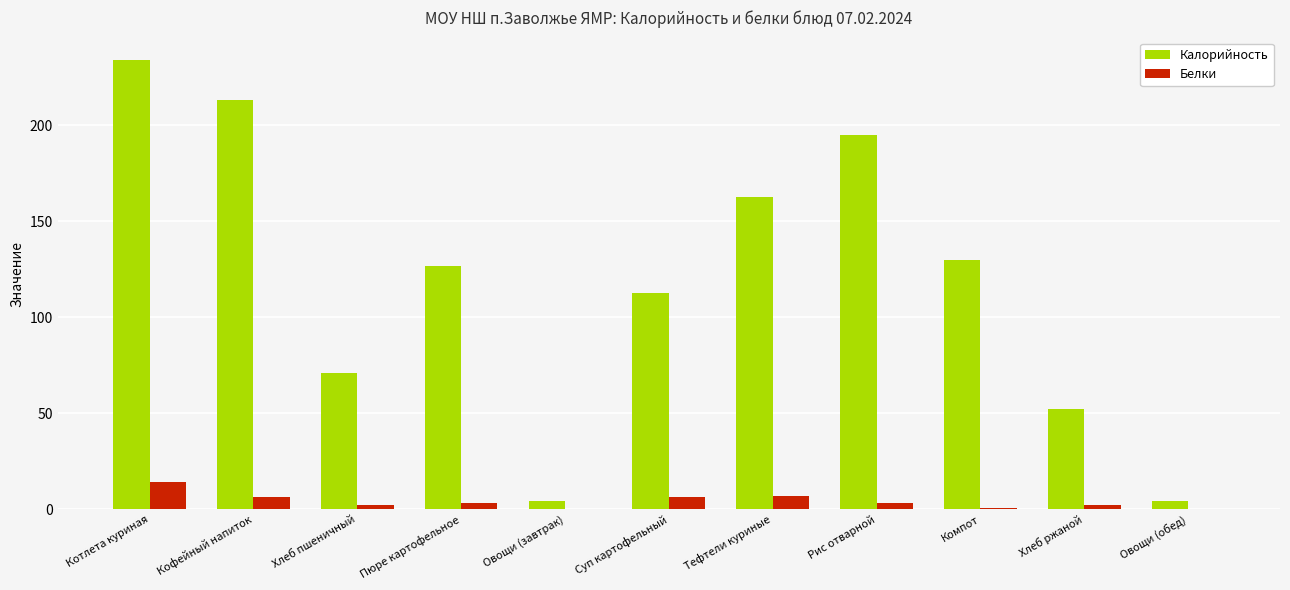

At which category is the sum across all series the highest?

Котлета куриная